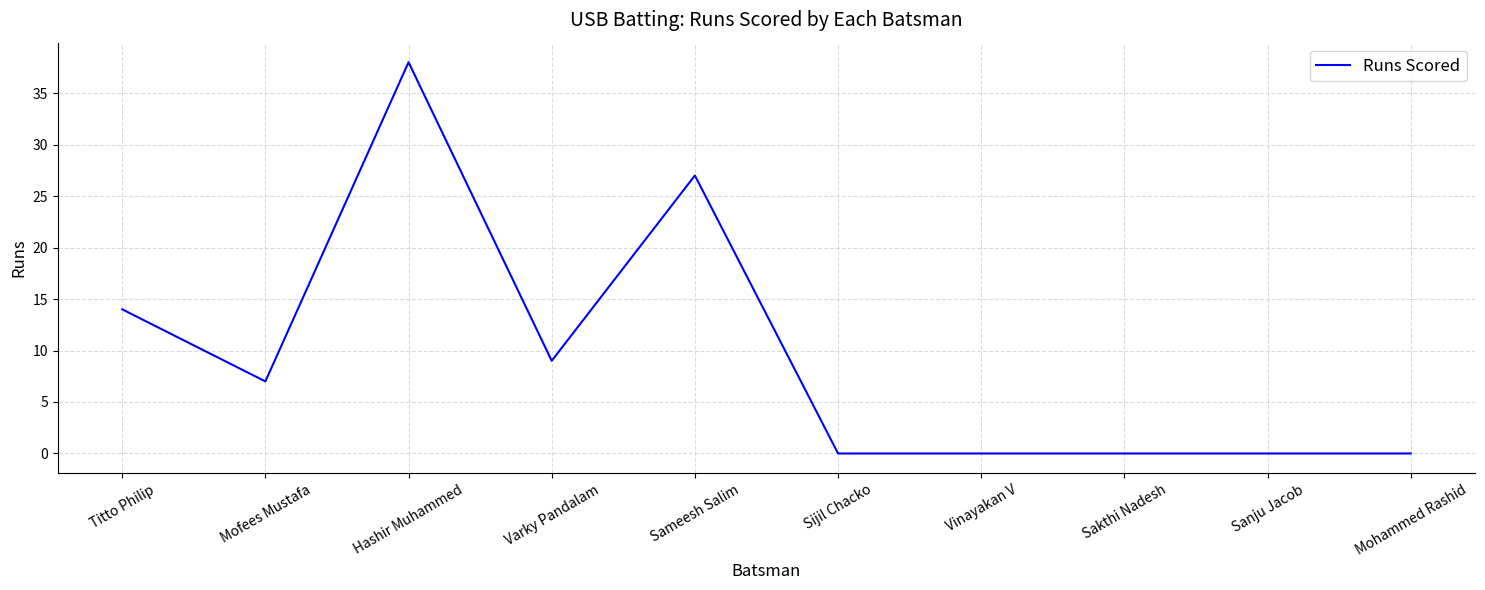

True or false: there are more than 0 points higher than both neighbors.

True